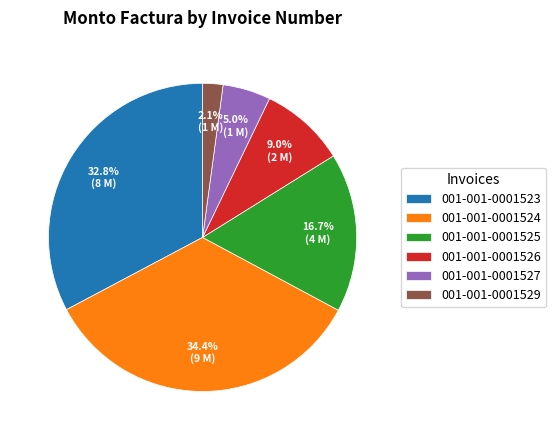

To the nearest percent, what is the average slice percentage?

17%